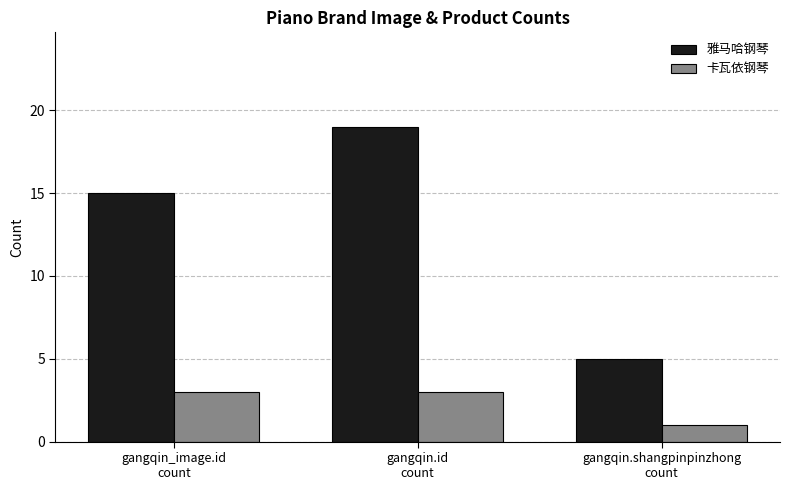

How many 卡瓦依钢琴 values are between 1 and 3?

3